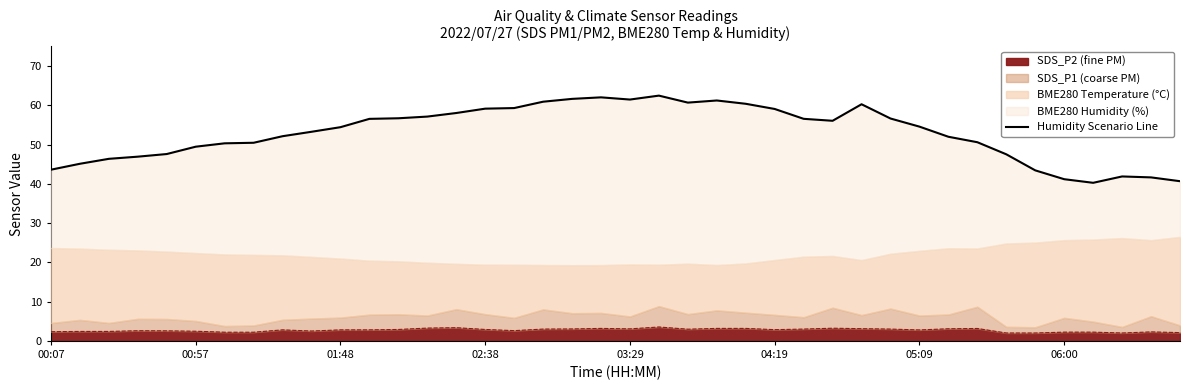

What is the maximum value for SDS_P2 (fine PM)?

3.5